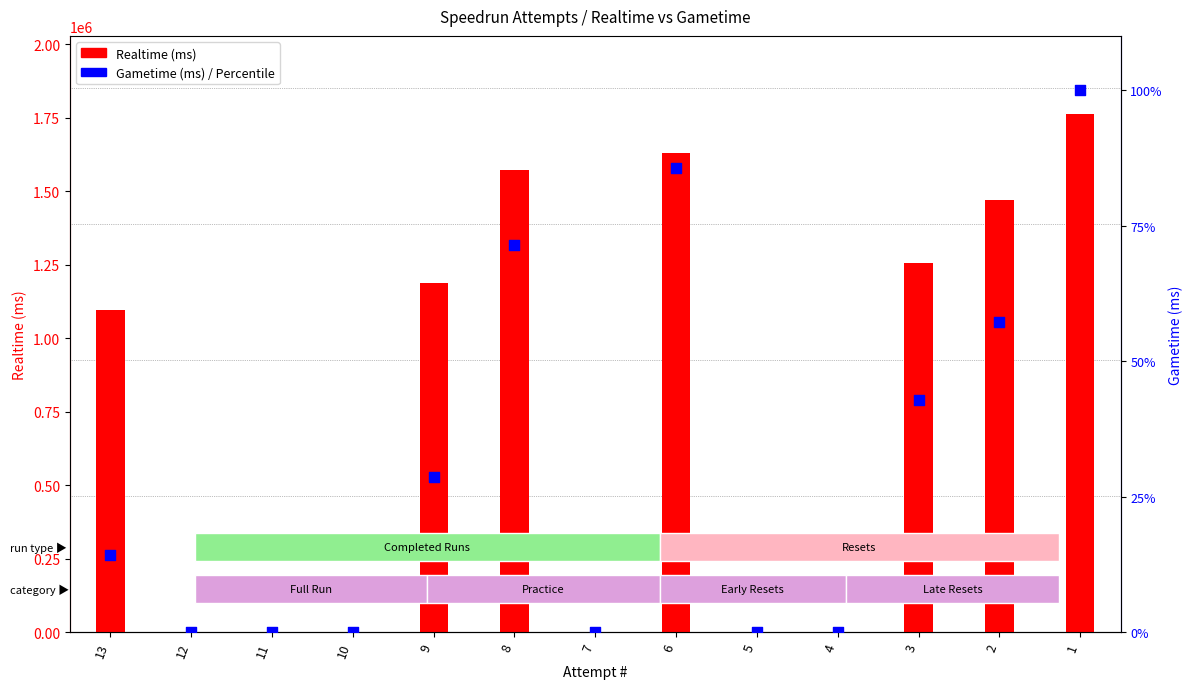

What is the total value across all series at 6?

1631306.7